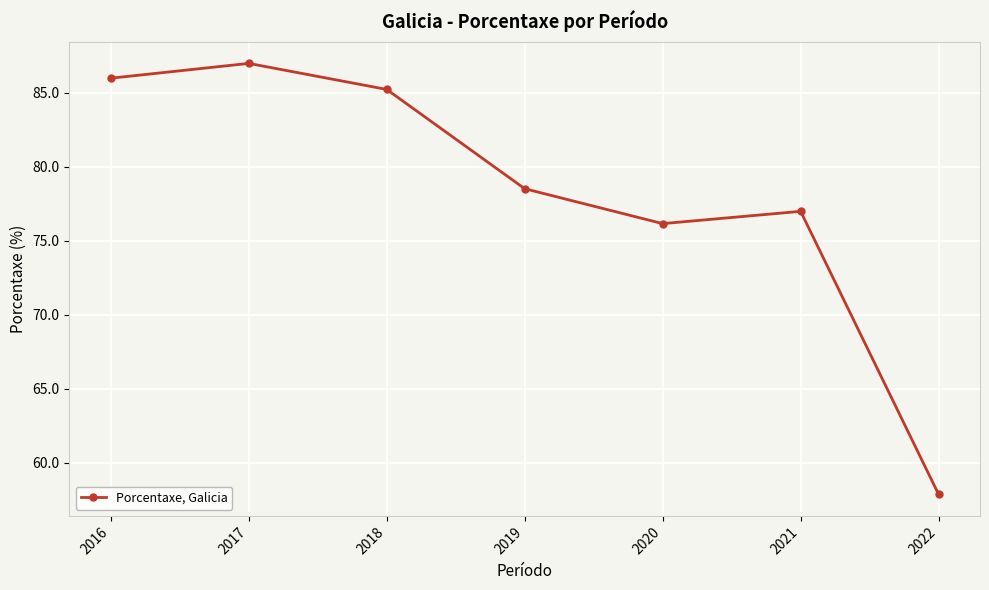

How many data points are less than 78?

3